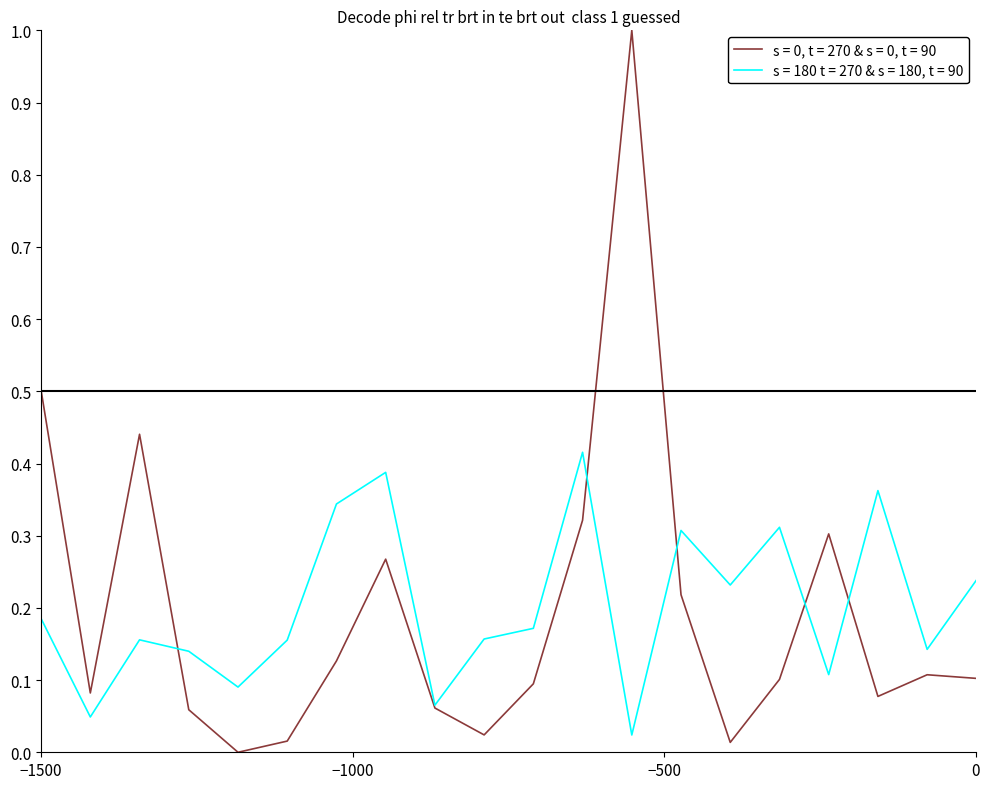

Count the number of data series in this chart.

2